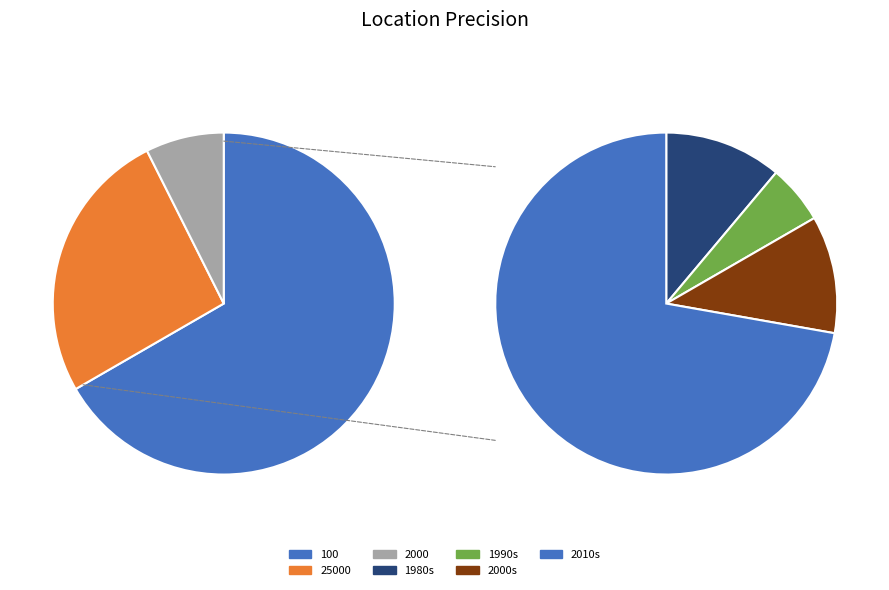

What percentage do 25000 and 2000 together represent?

33.3%